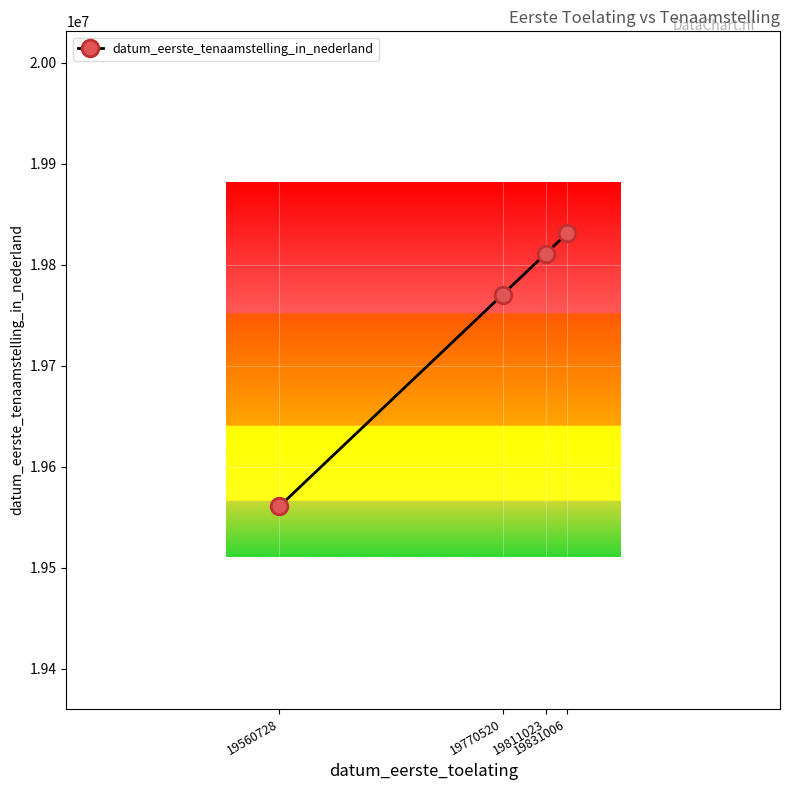

What is the difference between the maximum and minimum values?

270278